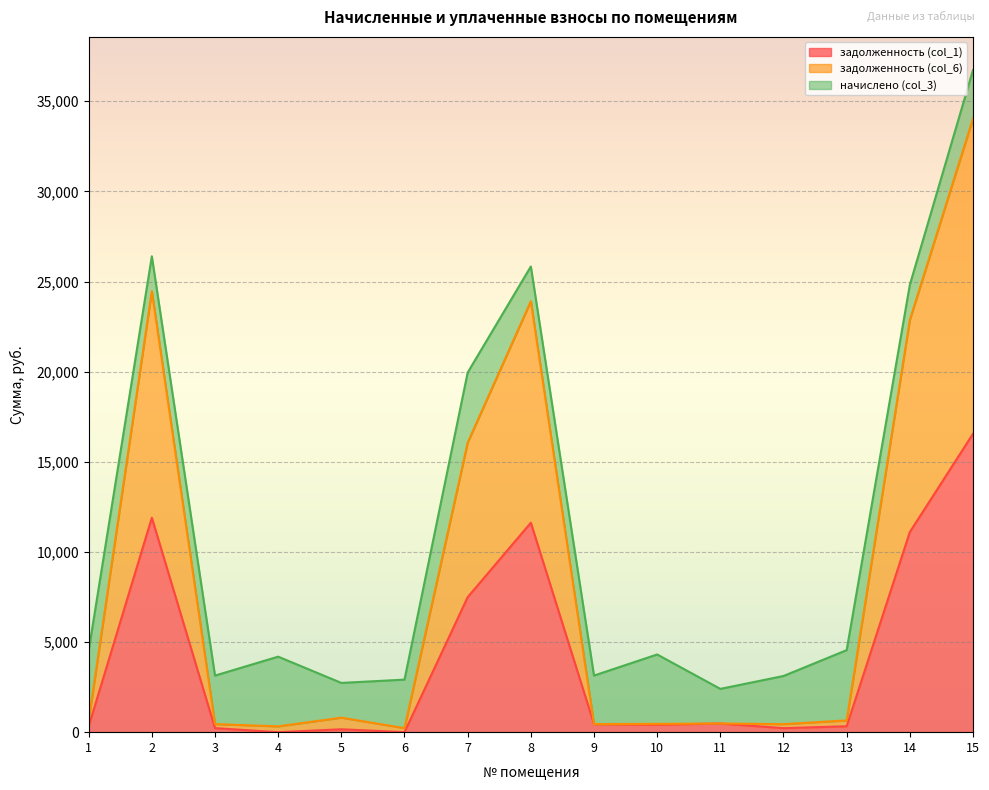

True or false: задолженность (col_6) and задолженность (col_1) cross at least once.

False